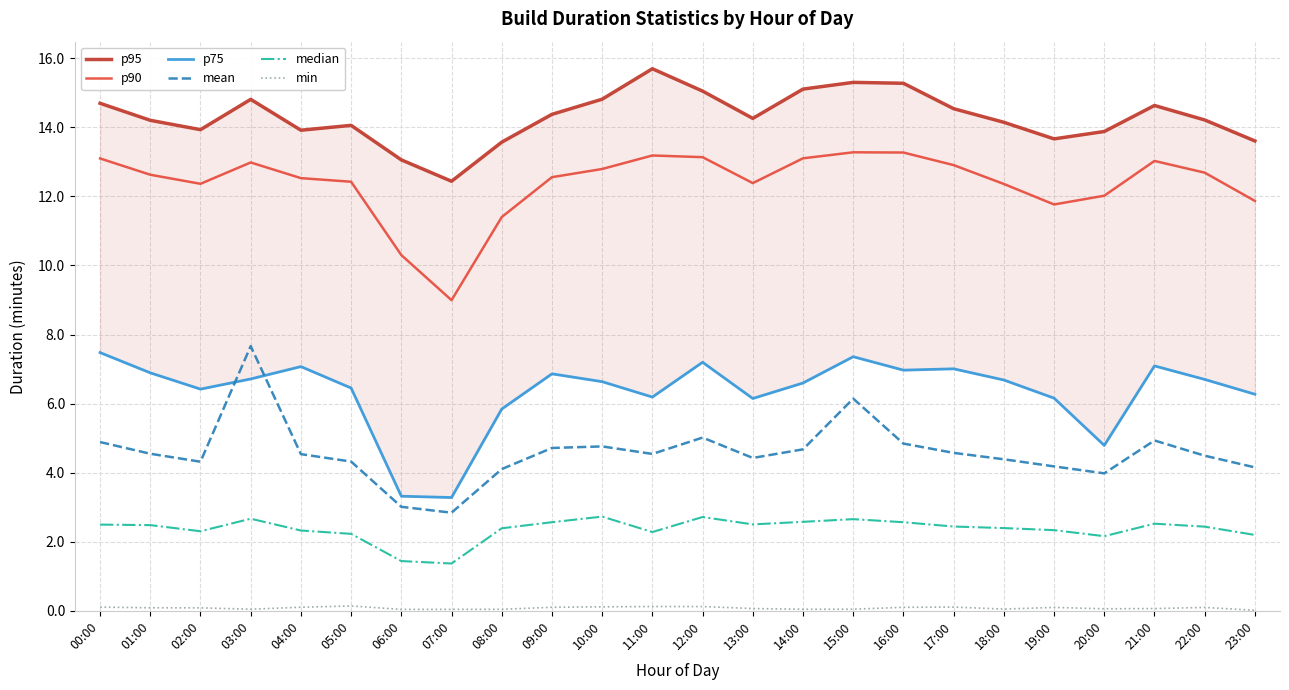

At how many categories does at least one series exceed 9?

24